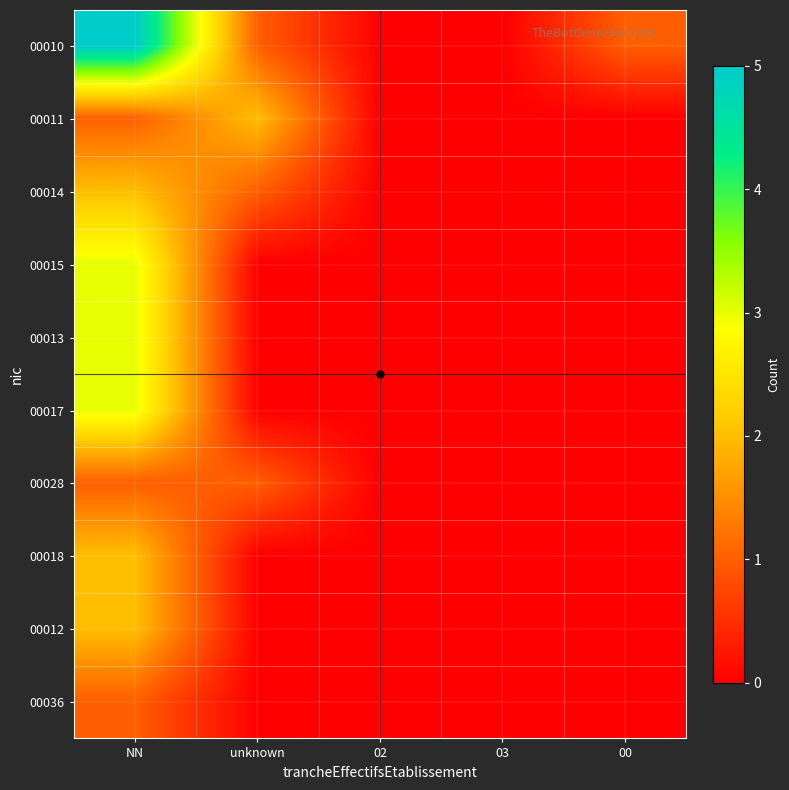

Reading left to right, transcribe all the data shown in this chart.

00010: NN=5	unknown=1	02=0	03=0	00=1
00011: NN=1	unknown=2	02=0	03=0	00=0
00014: NN=2	unknown=1	02=0	03=0	00=0
00015: NN=3	unknown=0	02=0	03=0	00=0
00013: NN=3	unknown=0	02=0	03=0	00=0
00017: NN=3	unknown=0	02=0	03=0	00=0
00028: NN=1	unknown=1	02=0	03=0	00=0
00018: NN=2	unknown=0	02=0	03=0	00=0
00012: NN=2	unknown=0	02=0	03=0	00=0
00036: NN=1	unknown=0	02=0	03=0	00=0